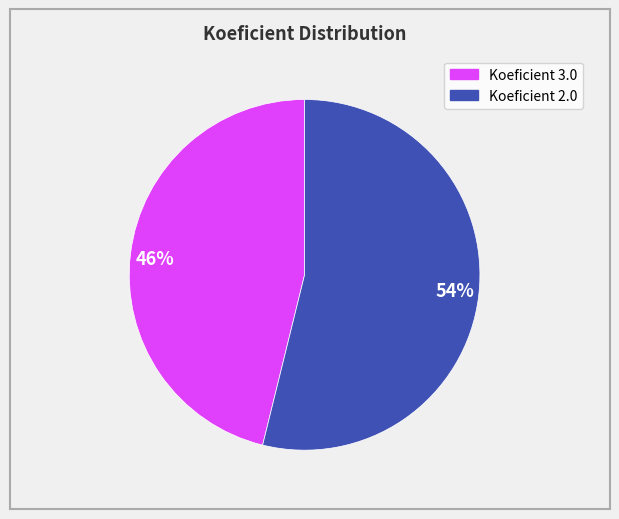

What is the largest slice in the pie chart?

54%